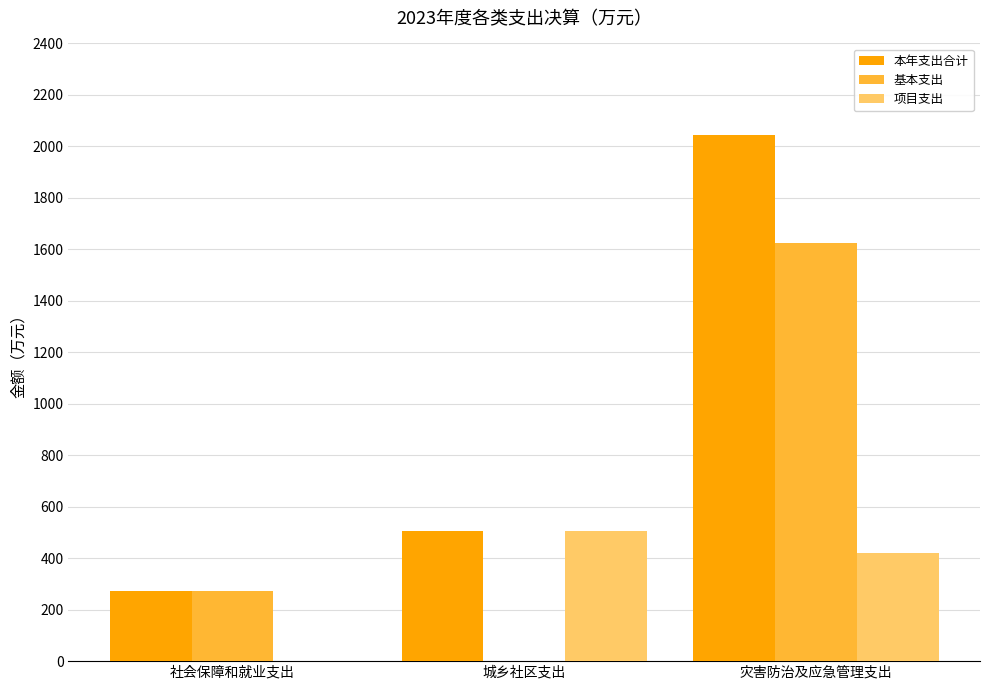

Is it true that 基本支出 equals 88.9 at 社会保障和就业支出?

False